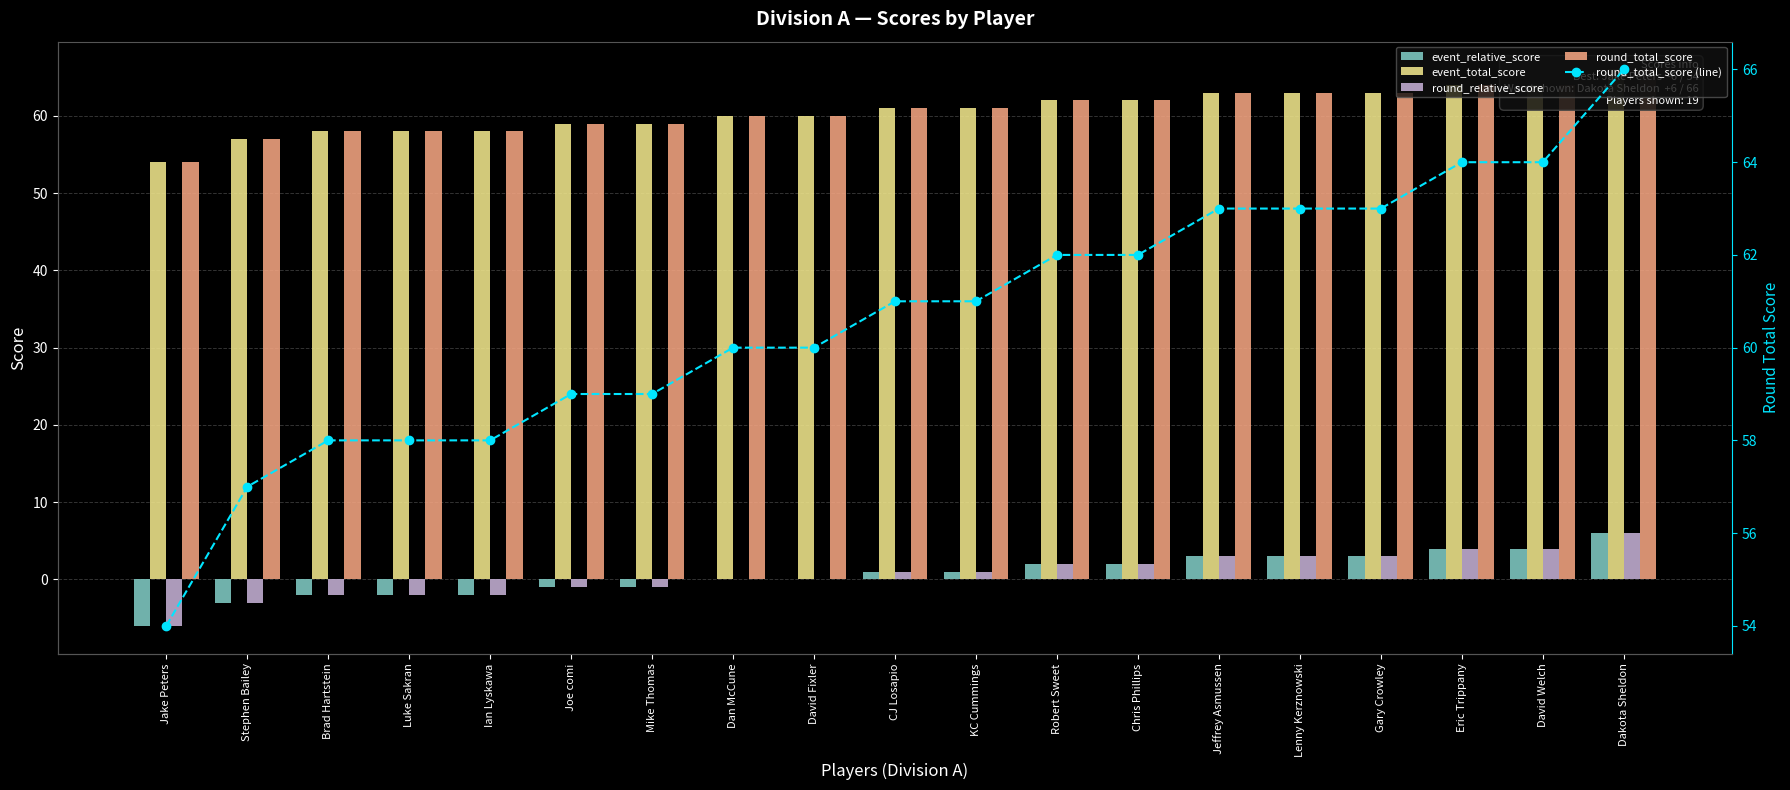

What is the difference between the highest and lowest values at Ian Lyskawa?

60